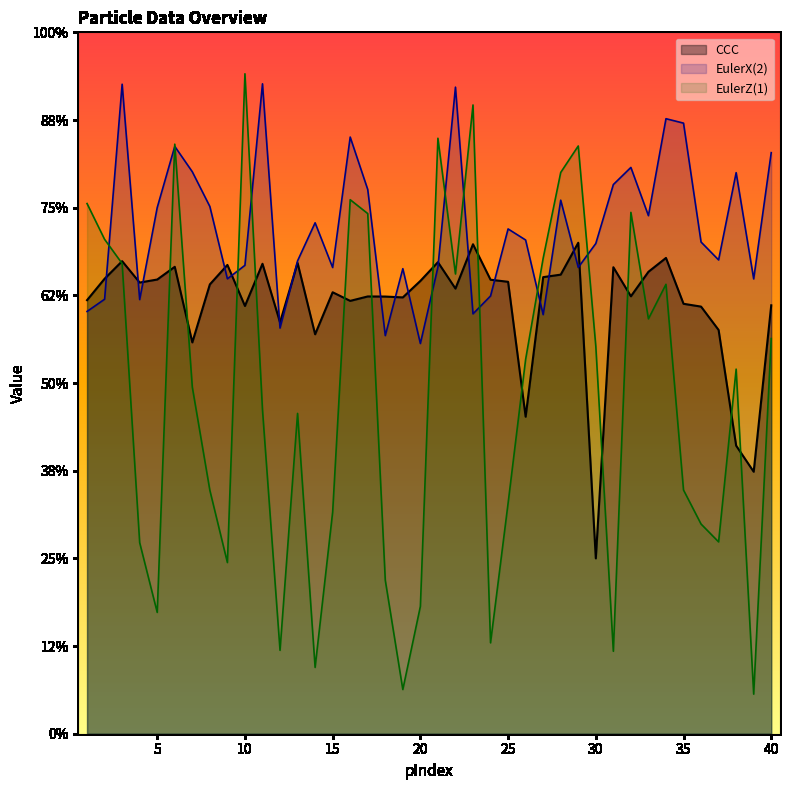

Rank the categories by CCC value from lowest to highest.

30, 39, 38, 26, 7, 14, 37, 12, 36, 10, 40, 35, 16, 1, 19, 18, 17, 32, 15, 22, 8, 4, 25, 20, 24, 5, 2, 27, 28, 33, 31, 6, 9, 11, 13, 21, 3, 34, 23, 29